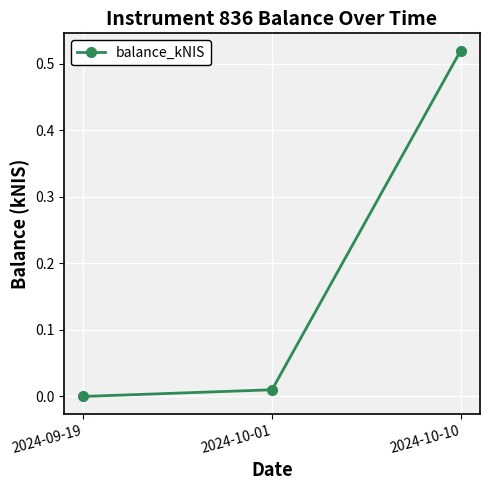

What is the label of the 3rd point from the right?

2024-09-19